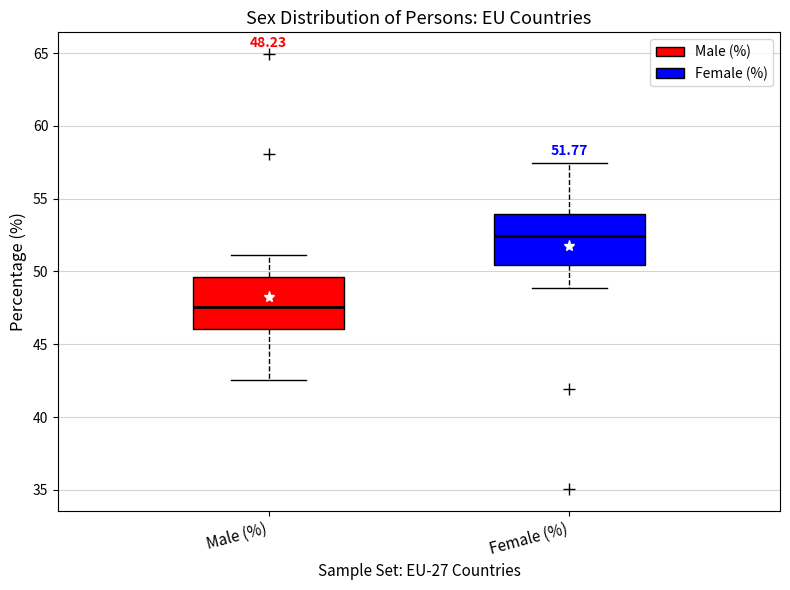

Which box has the lowest median line?

Male (%)